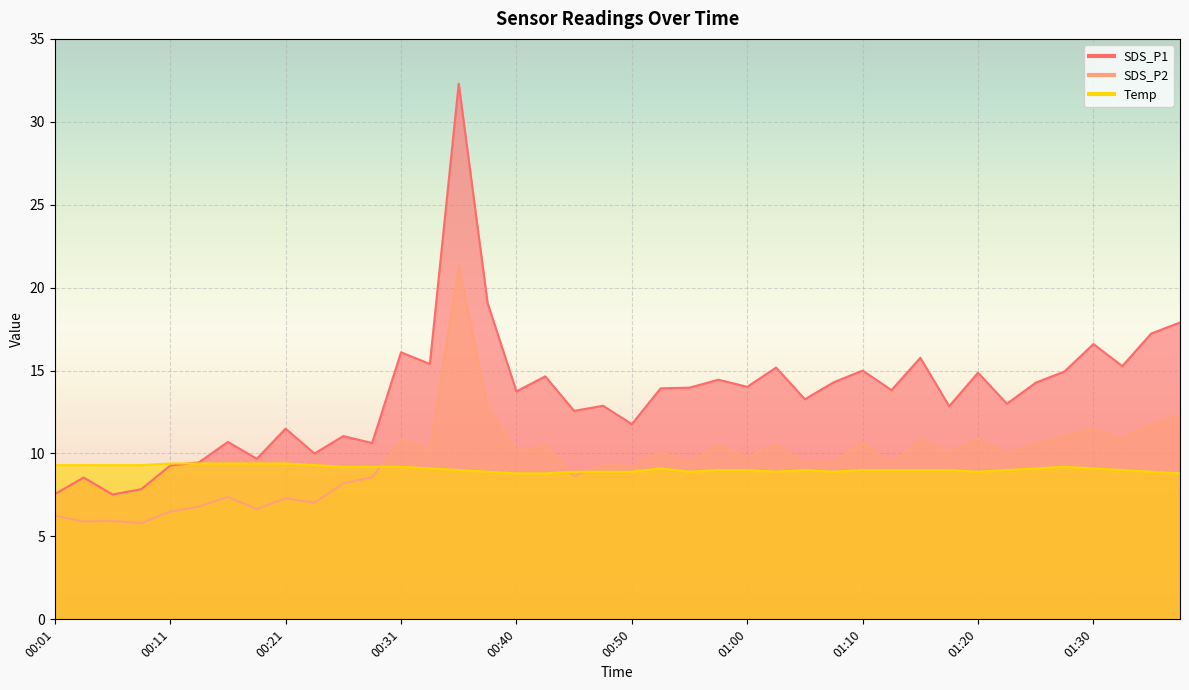

What is the label of the 17th point from the left?

00:40